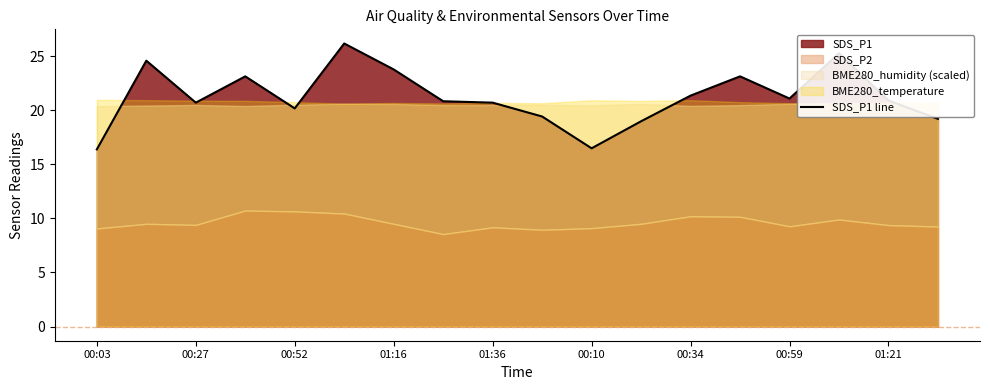

The value of SDS_P1 line at 00:34 is 21.4. True or false?

True